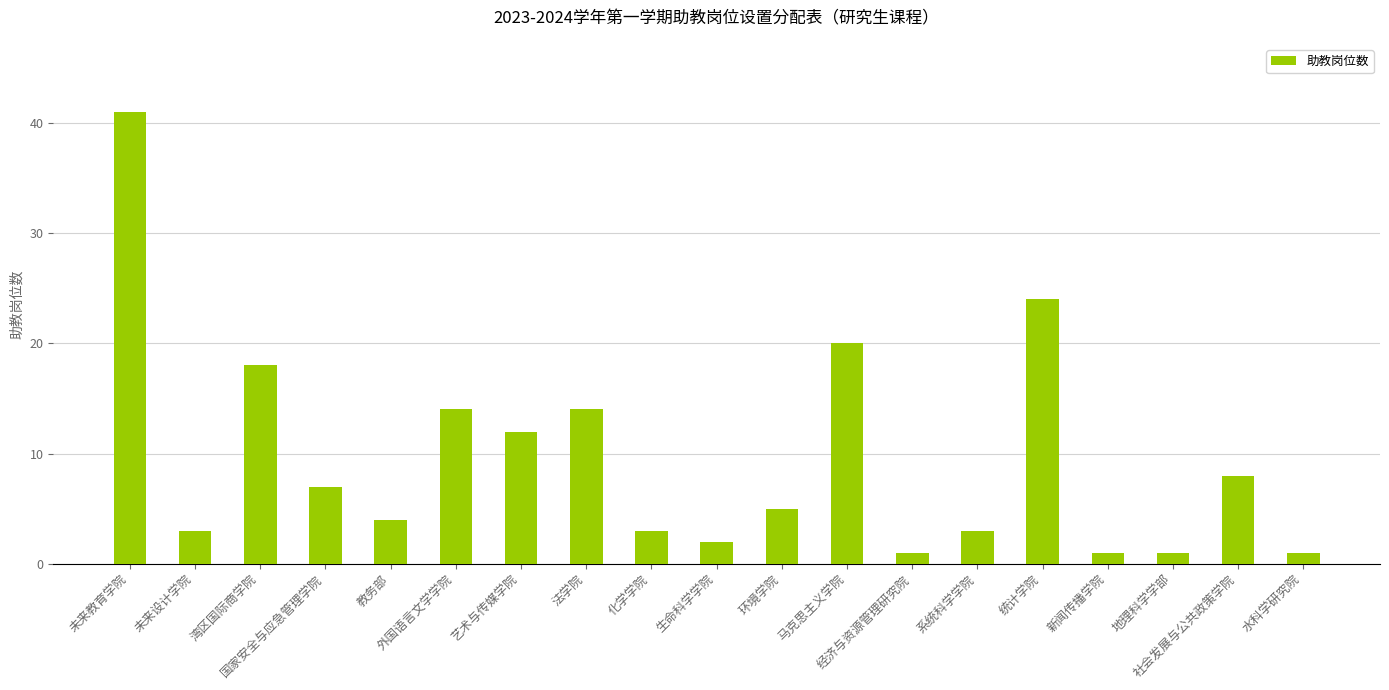

What is the value of the 17th bar from the left?

1